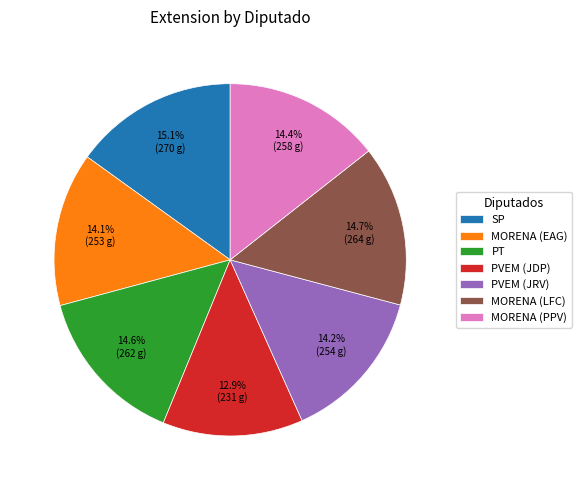

Which category has the smallest portion of the pie?

PVEM (JDP)